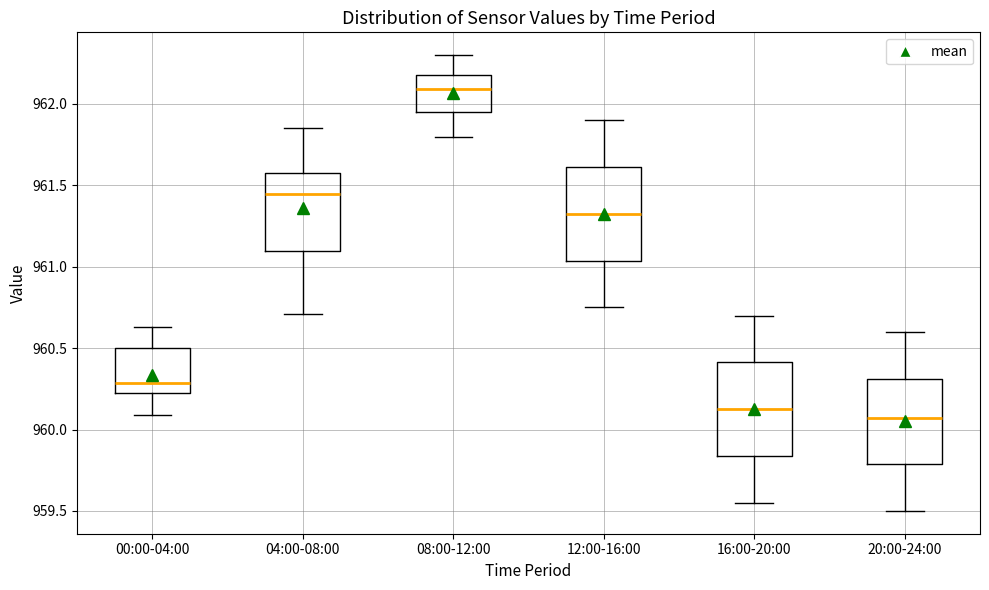

Reading left to right, transcribe this box plot: for each box, give where its median line is, the range the box spans, and where its two whiskers end, as read against the y-axis. The values are not printed on the chart, so give them approximately, as read against the axis.

00:00-04:00: median 960.30, box 960.20 to 960.50, whiskers 960.10 to 960.65
04:00-08:00: median 961.45, box 961.10 to 961.60, whiskers 960.70 to 961.85
08:00-12:00: median 962.10, box 961.95 to 962.20, whiskers 961.80 to 962.30
12:00-16:00: median 961.35, box 961.05 to 961.60, whiskers 960.75 to 961.90
16:00-20:00: median 960.15, box 959.85 to 960.40, whiskers 959.55 to 960.70
20:00-24:00: median 960.05, box 959.80 to 960.30, whiskers 959.50 to 960.60